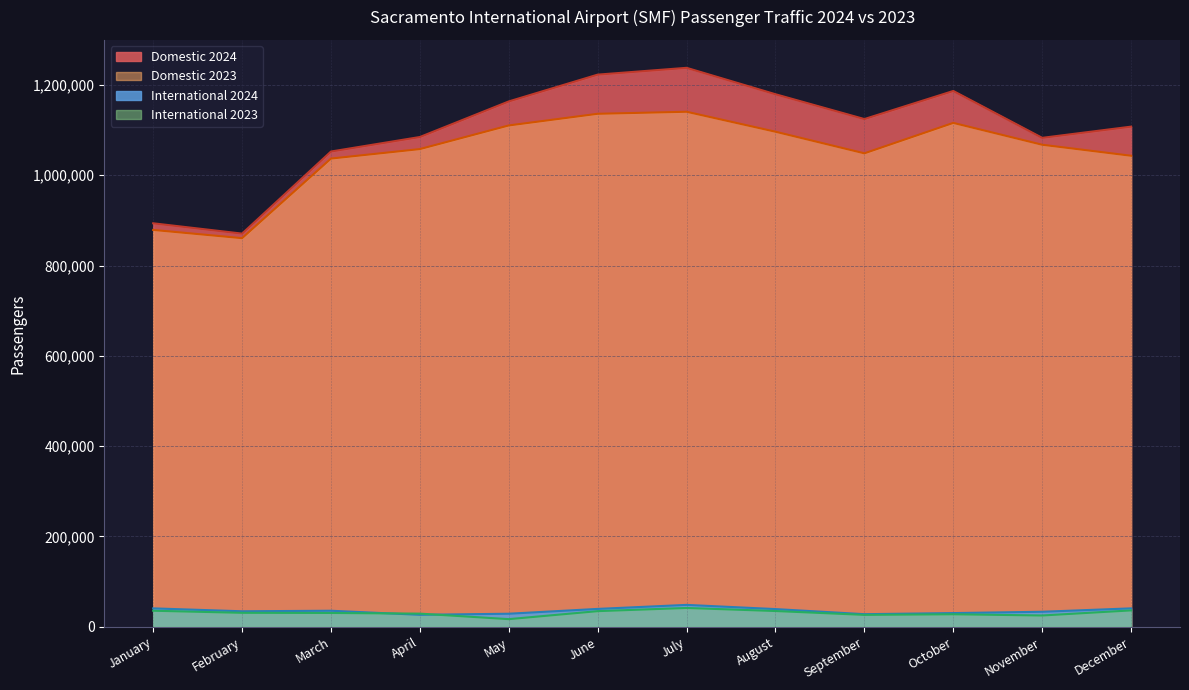

List the labels in order of International 2024 value, largest first.

July, December, January, June, August, March, February, November, October, May, September, April